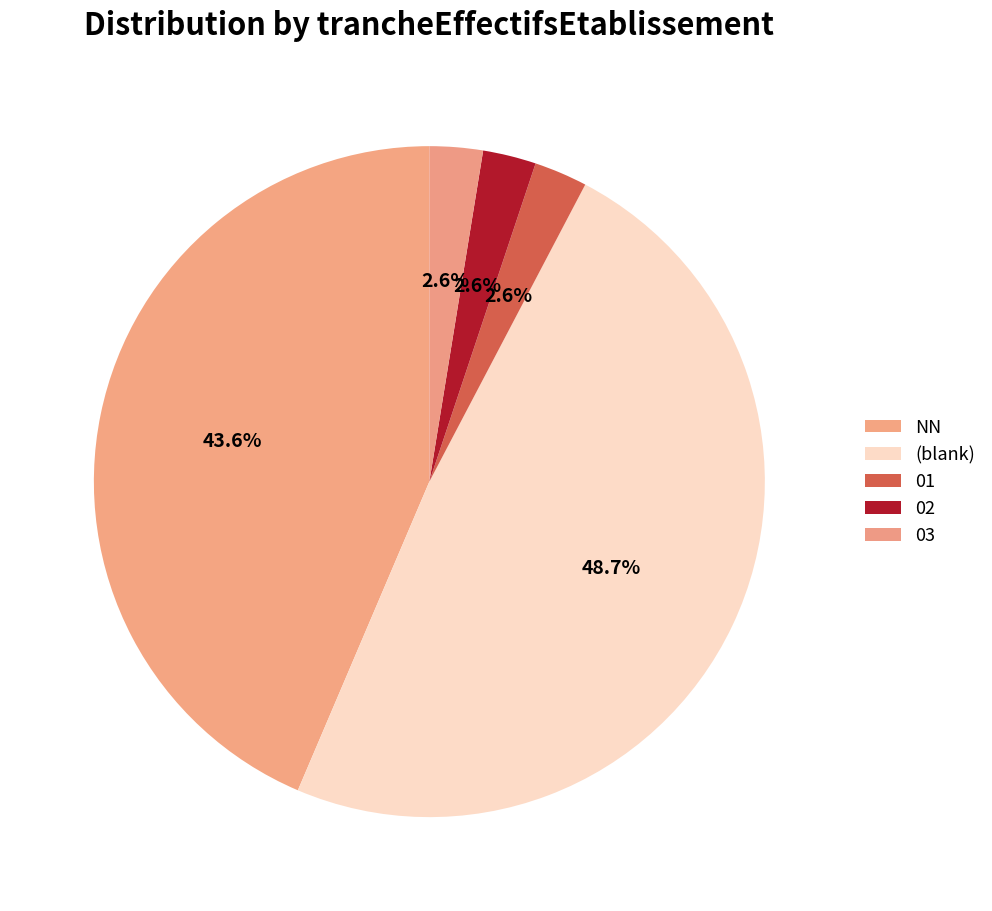

What is the smallest slice in the pie chart?

01